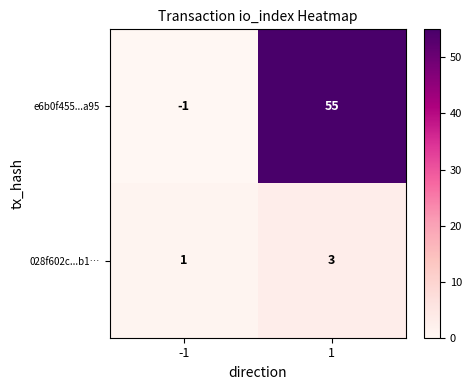

Rank the series at -1 from highest to lowest value.

028f602c...b1…, e6b0f455...a95